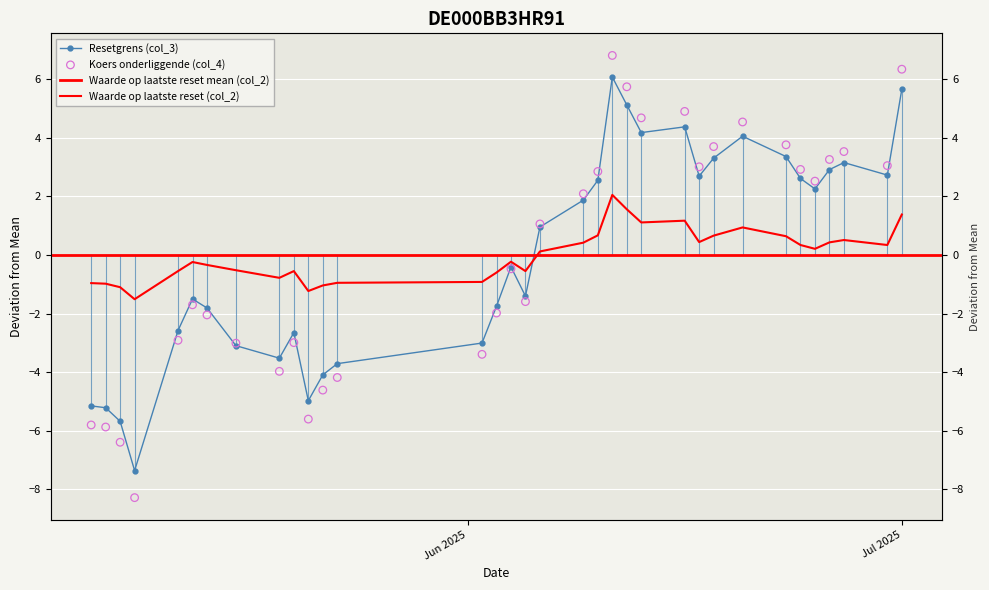

Which series reaches the maximum Y coordinate?

Koers onderliggende (col_4)